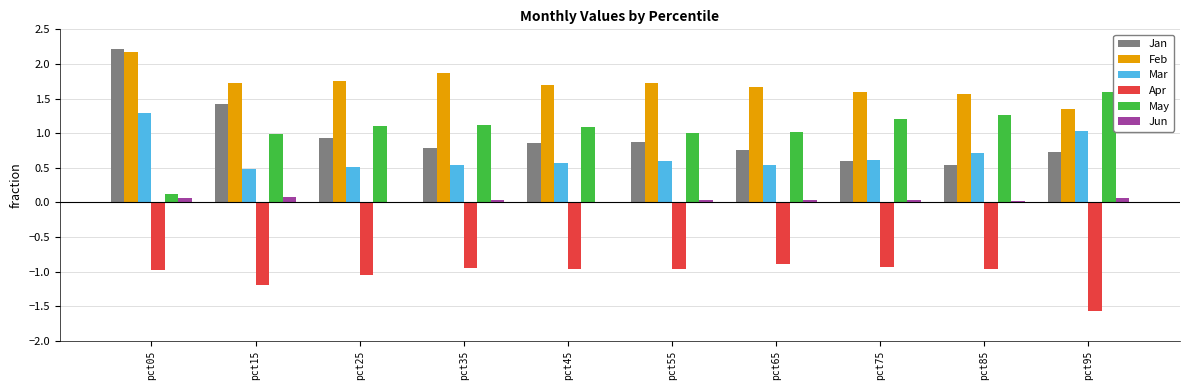

At which category does the chart reach its peak across all series?

pct05